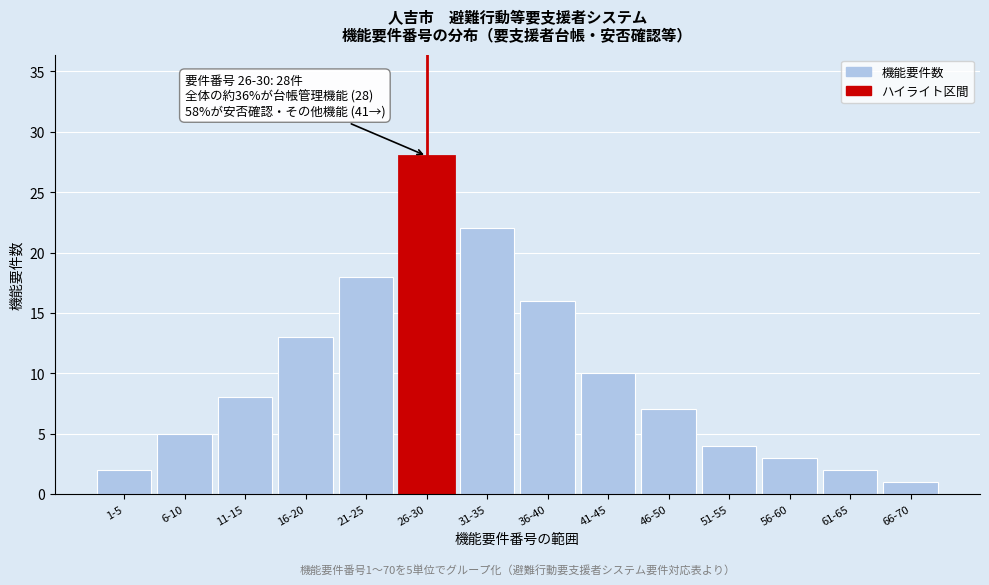

Reading left to right, transcribe all the data shown in this chart.

1-5=2	6-10=5	11-15=8	16-20=13	21-25=18	26-30=28	31-35=22	36-40=16	41-45=10	46-50=7	51-55=4	56-60=3	61-65=2	66-70=1